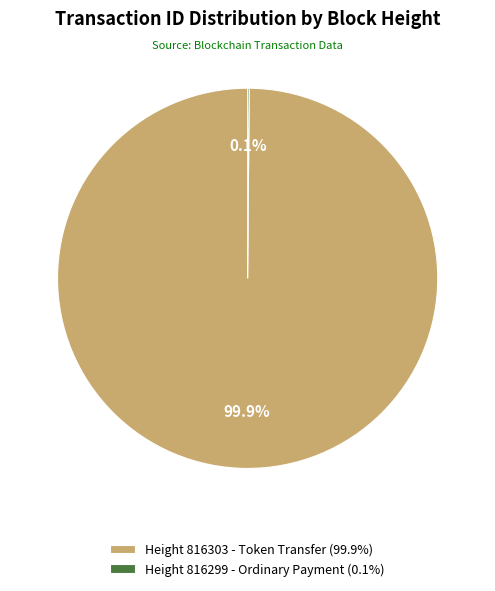

What percentage is NOT represented by Height 816303 - Token Transfer (99.9%)?

0.1%